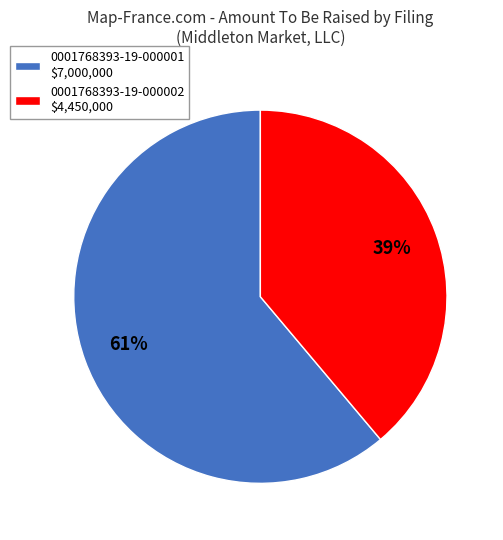

To the nearest percent, what is the combined percentage of 0001768393-19-000002 and 0001768393-19-000001?

100%